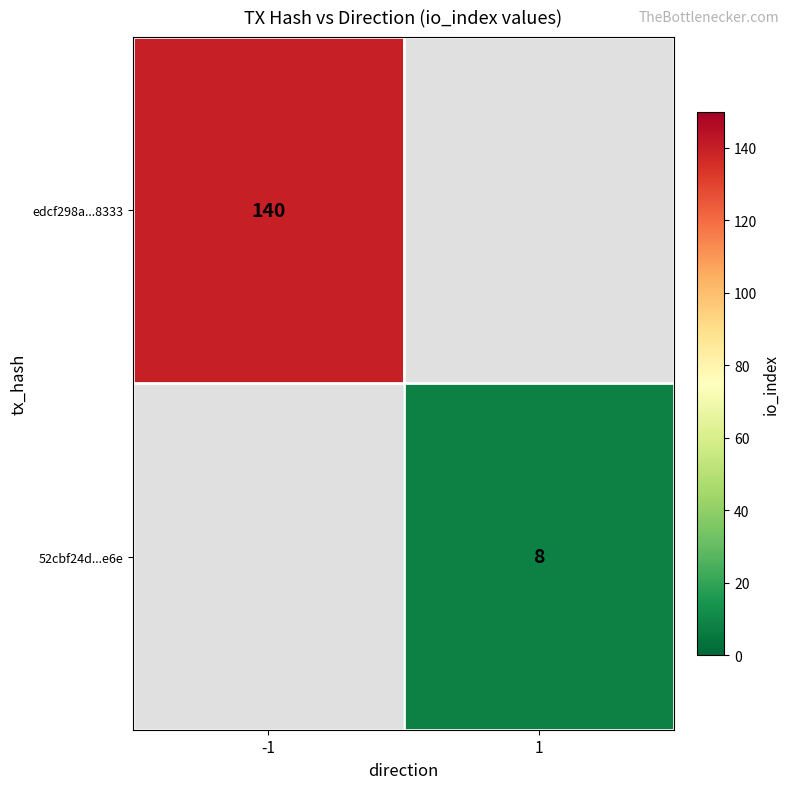

The 52cbf24d...e6e series shows 8 at 1. True or false?

True